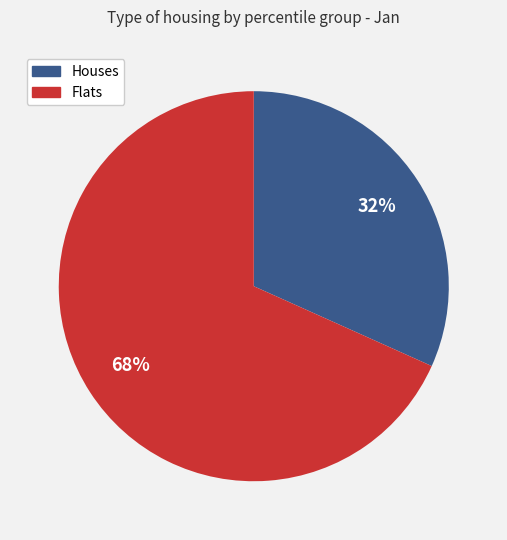

To the nearest percent, what is the combined percentage of Flats and Houses?

100%